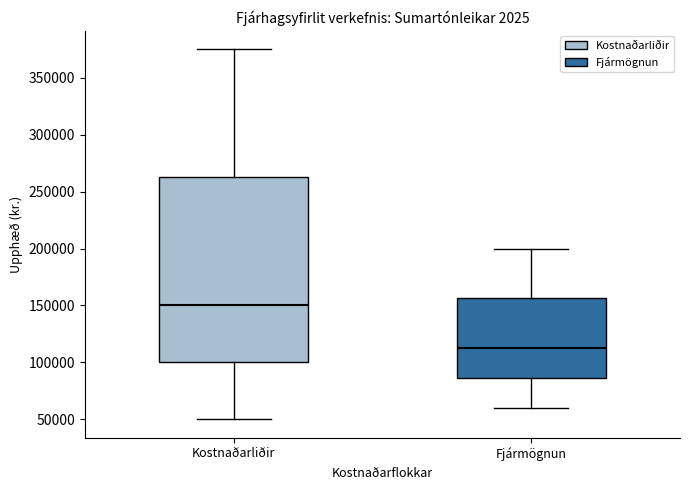

Reading left to right, read every box against the y-axis: the position of its median line, the range the box covers, and the ends of its whiskers. The values are not printed on the chart, so give them approximately, as read against the axis.

Kostnaðarliðir: median 150000, box 100000 to 265000, whiskers 50000 to 375000
Fjármögnun: median 115000, box 85000 to 155000, whiskers 60000 to 200000